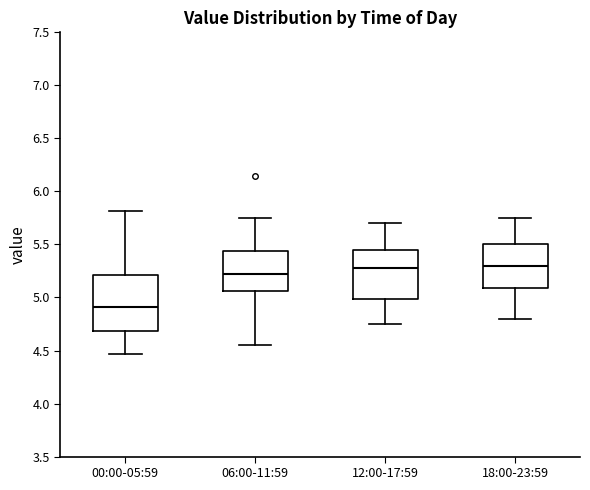

Reading left to right, transcribe this box plot: for each box, give where its median line is, the range the box spans, and where its two whiskers end, as read against the y-axis. The values are not printed on the chart, so give them approximately, as read against the axis.

00:00-05:59: median 4.90, box 4.70 to 5.20, whiskers 4.45 to 5.80
06:00-11:59: median 5.25, box 5.05 to 5.45, whiskers 4.55 to 5.75
12:00-17:59: median 5.30, box 5.00 to 5.45, whiskers 4.75 to 5.70
18:00-23:59: median 5.30, box 5.10 to 5.50, whiskers 4.80 to 5.75